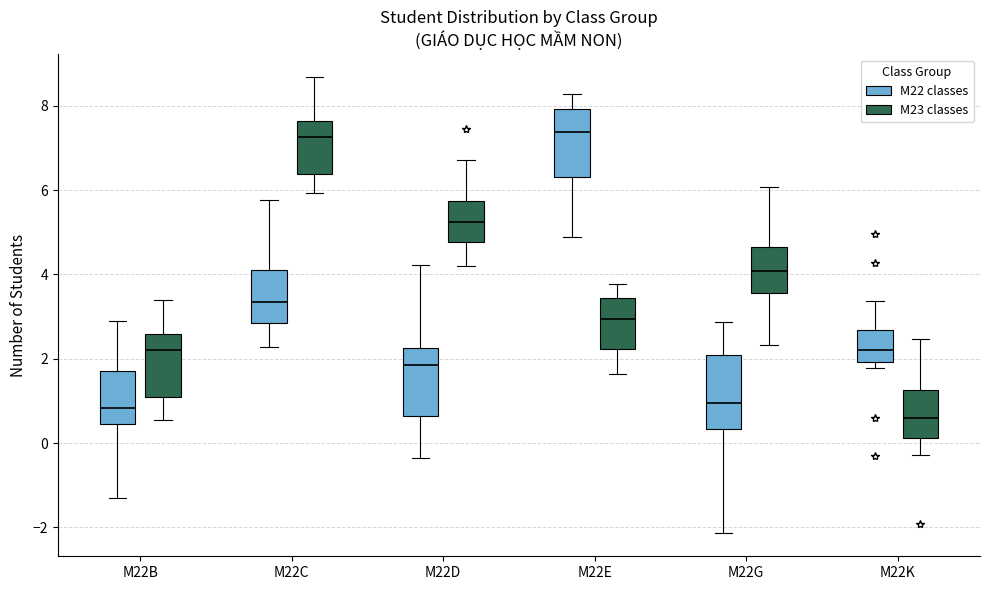

Reading left to right, transcribe this box plot: for each box, give where its median line is, the range the box spans, and where its two whiskers end, as read against the y-axis. The values are not printed on the chart, so give them approximately, as read against the axis.

M22B (M22 classes): median 0.8, box 0.4 to 1.8, whiskers -1.2 to 2.8
M22B (M23 classes): median 2.2, box 1.0 to 2.6, whiskers 0.6 to 3.4
M22C (M22 classes): median 3.4, box 2.8 to 4.2, whiskers 2.2 to 5.8
M22C (M23 classes): median 7.2, box 6.4 to 7.6, whiskers 6.0 to 8.6
M22D (M22 classes): median 1.8, box 0.6 to 2.2, whiskers -0.4 to 4.2
M22D (M23 classes): median 5.2, box 4.8 to 5.8, whiskers 4.2 to 6.8
M22E (M22 classes): median 7.4, box 6.4 to 8.0, whiskers 4.8 to 8.2
M22E (M23 classes): median 3.0, box 2.2 to 3.4, whiskers 1.6 to 3.8
M22G (M22 classes): median 1.0, box 0.4 to 2.0, whiskers -2.2 to 2.8
M22G (M23 classes): median 4.0, box 3.6 to 4.6, whiskers 2.4 to 6.0
M22K (M22 classes): median 2.2, box 2.0 to 2.6, whiskers 1.8 to 3.4
M22K (M23 classes): median 0.6, box 0.2 to 1.2, whiskers -0.2 to 2.4